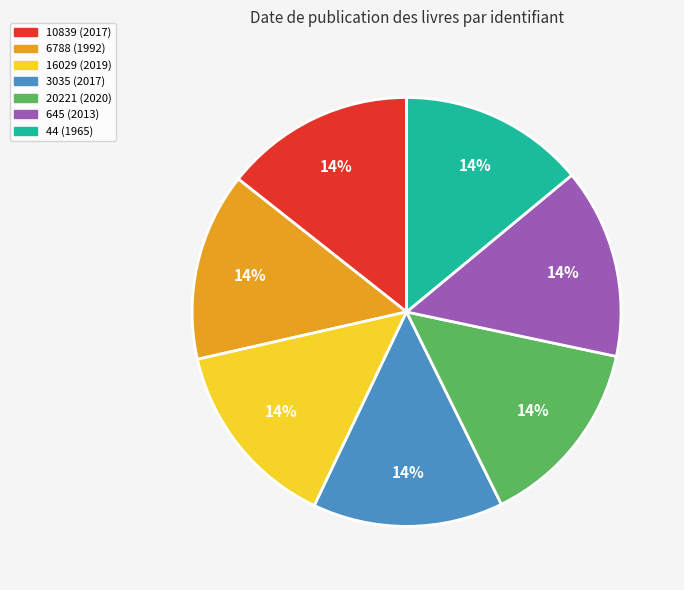

Does 44 (1965) represent more than half of the total?

No